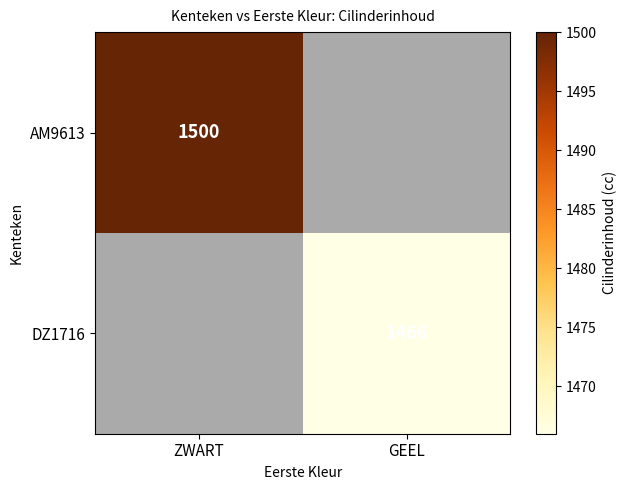

Is it true that AM9613 equals 1991 at ZWART?

False